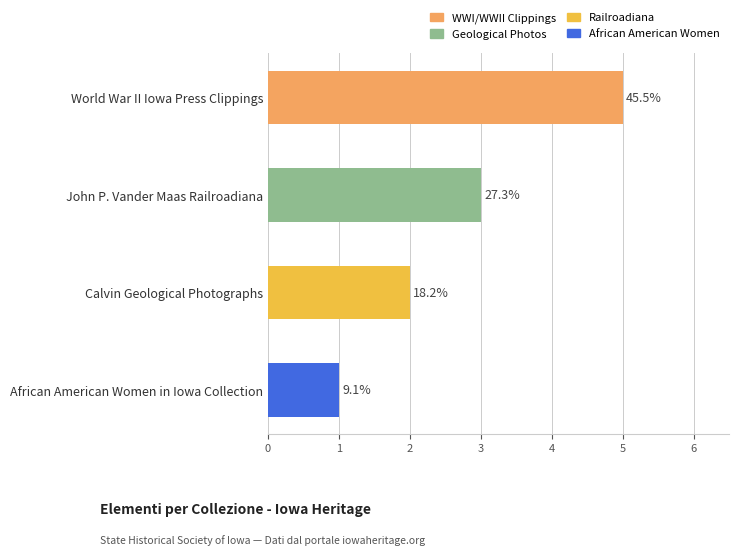

Are the bars horizontal?

Yes